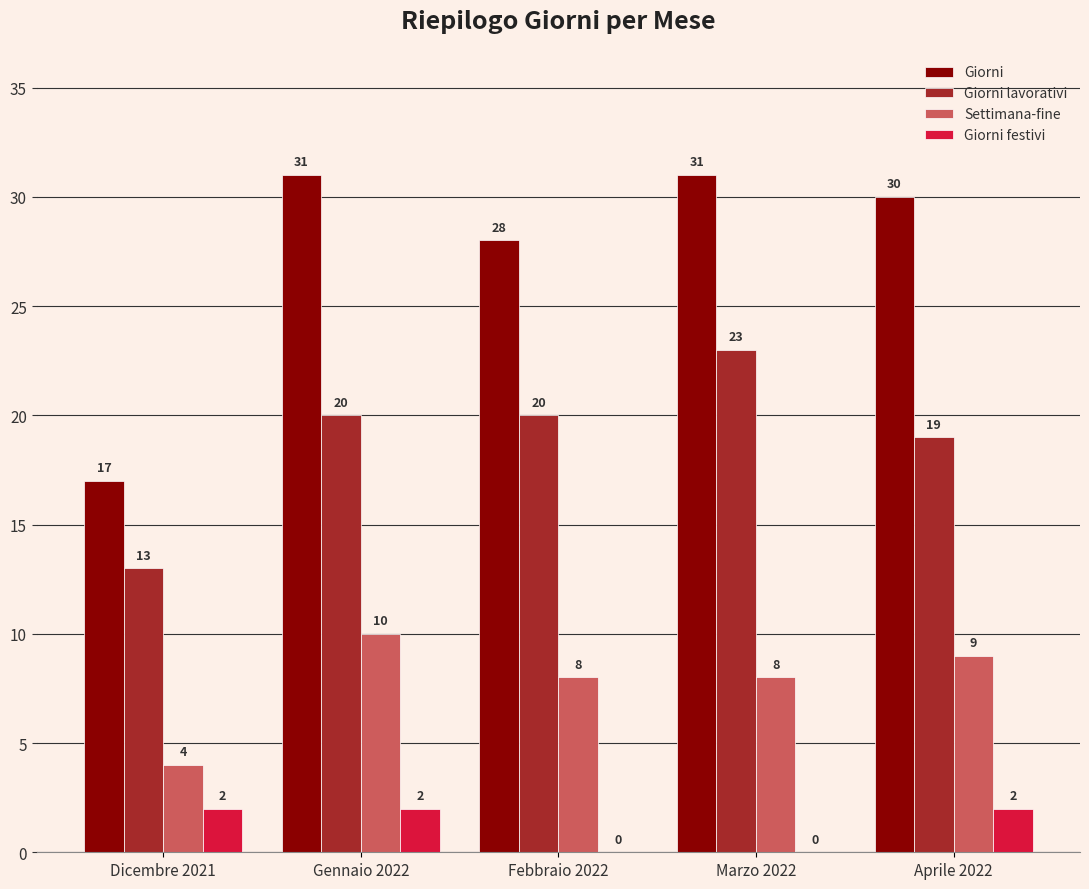

What is the total value across all series at Febbraio 2022?

56